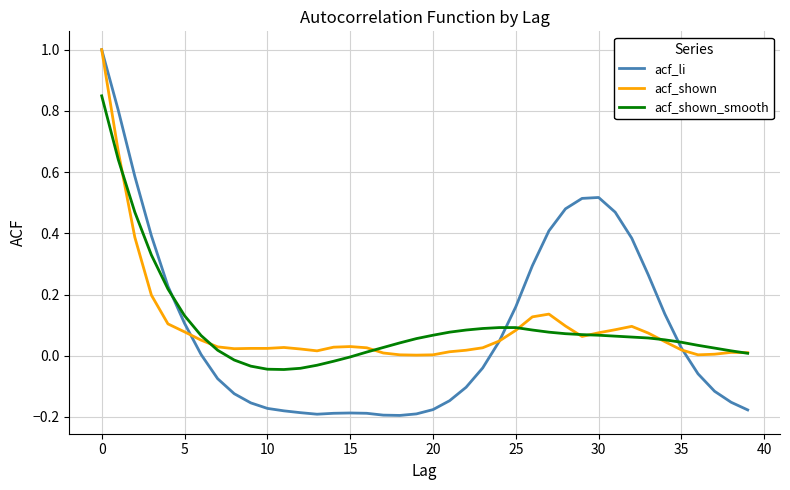

Which series has the widest spread of values?

acf_li